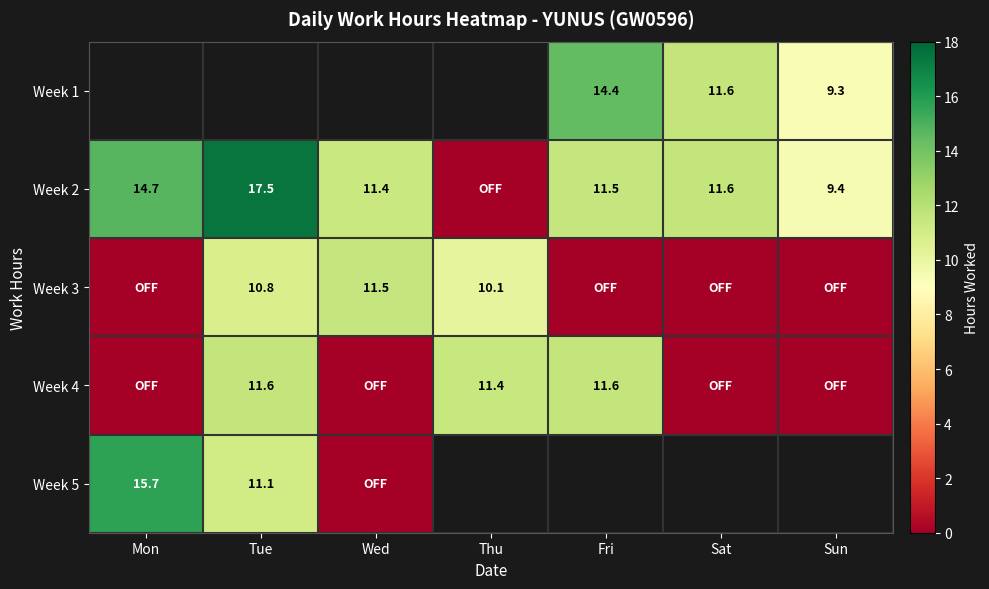

At which category does the chart reach its peak across all series?

Tue